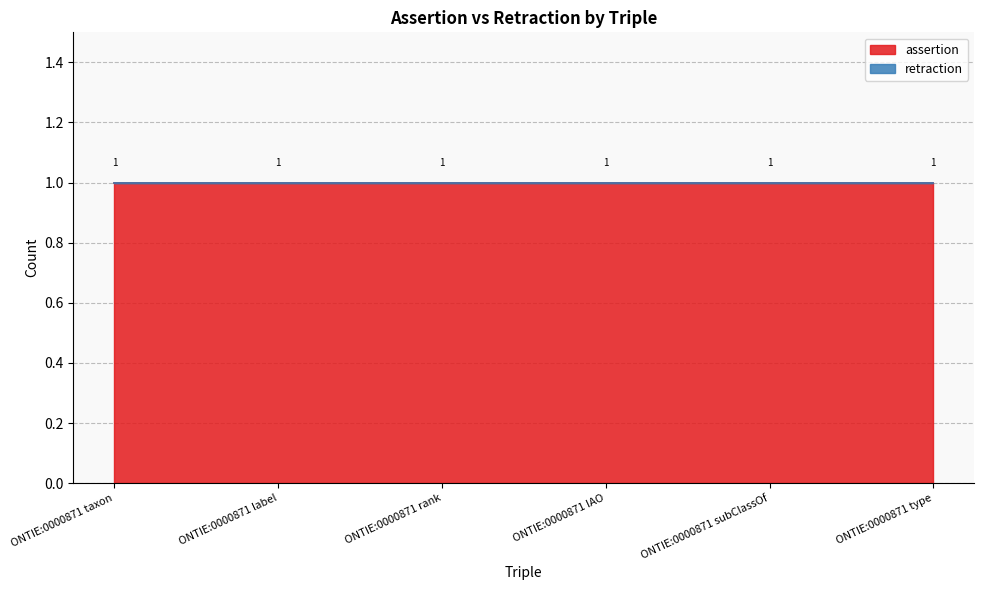

What is the greatest value displayed?

1